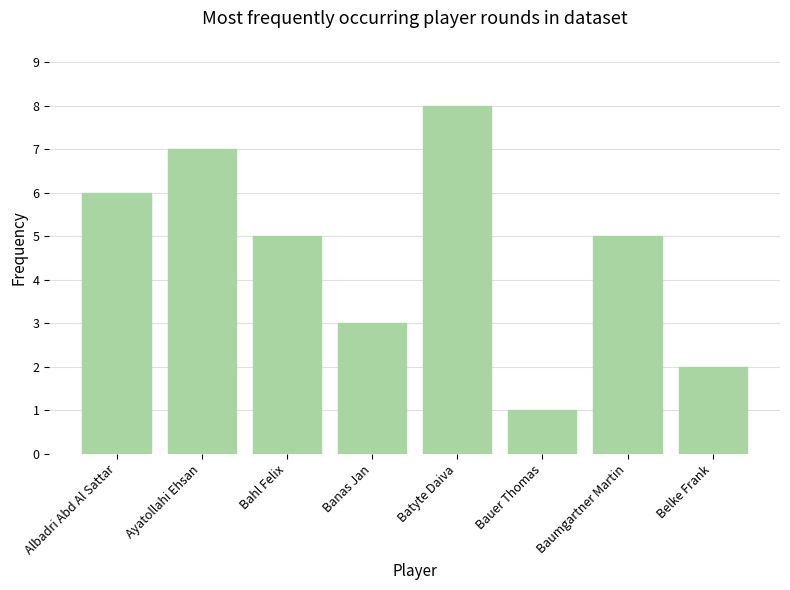

The chart shows a value of 5 at Baumgartner Martin. True or false?

True